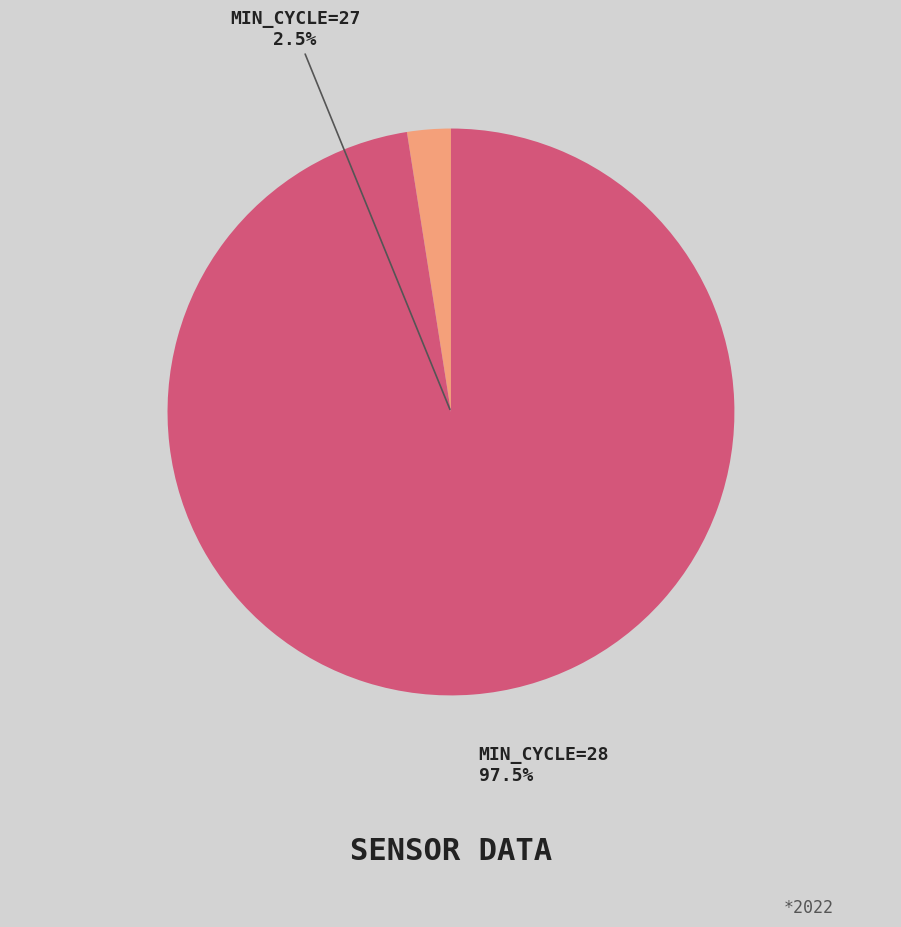

Which category has the biggest portion of the pie?

28